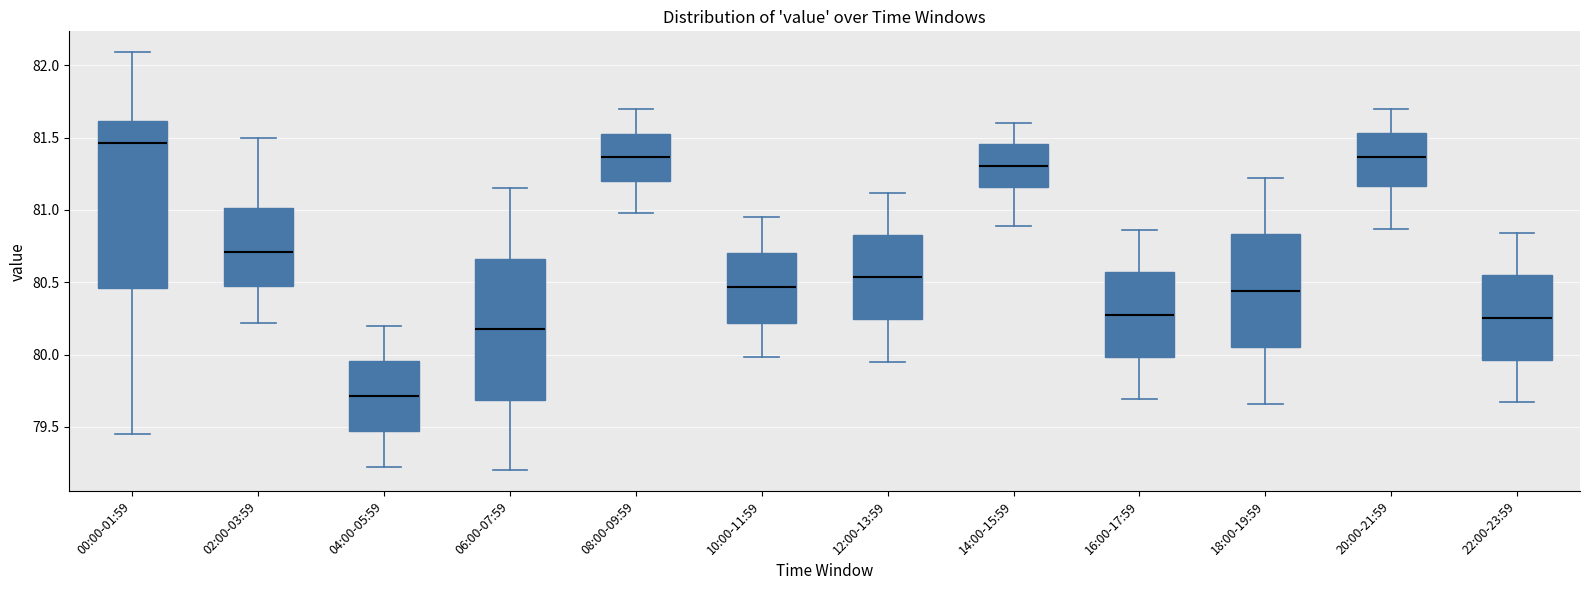

Where does the median line of the box for 06:00-07:59 sit on the y-axis? The values are not printed on the chart, so give them approximately, as read against the axis.

80.20